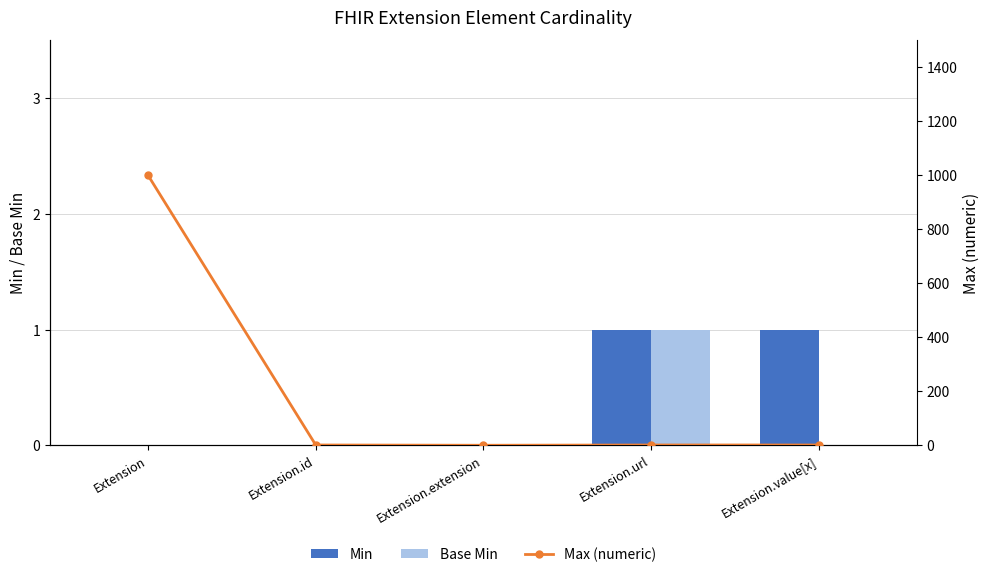

What is the total value across all series at Extension?

999